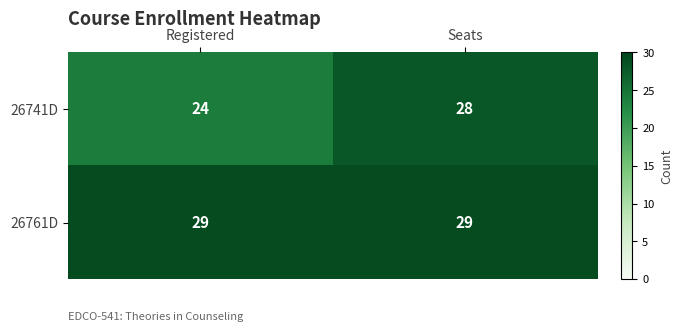

The 26741D series shows 44 at Seats. True or false?

False